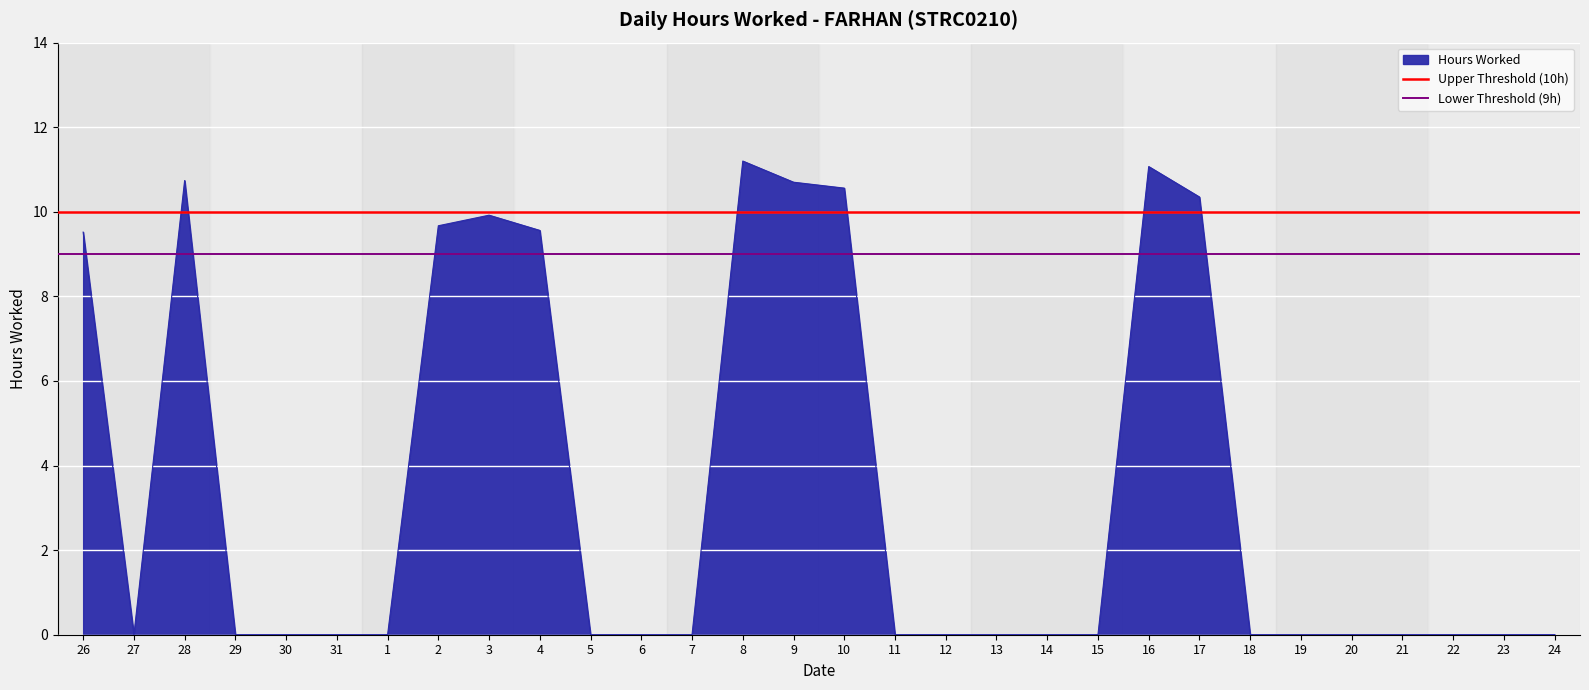

Is it true that Lower Threshold (9h) equals 9 at 26?

True